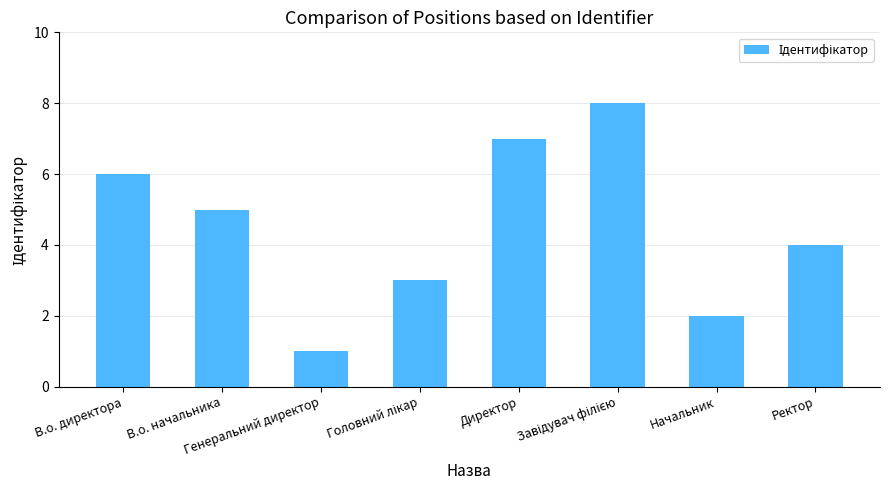

Is it true that the value at Начальник is 2?

True